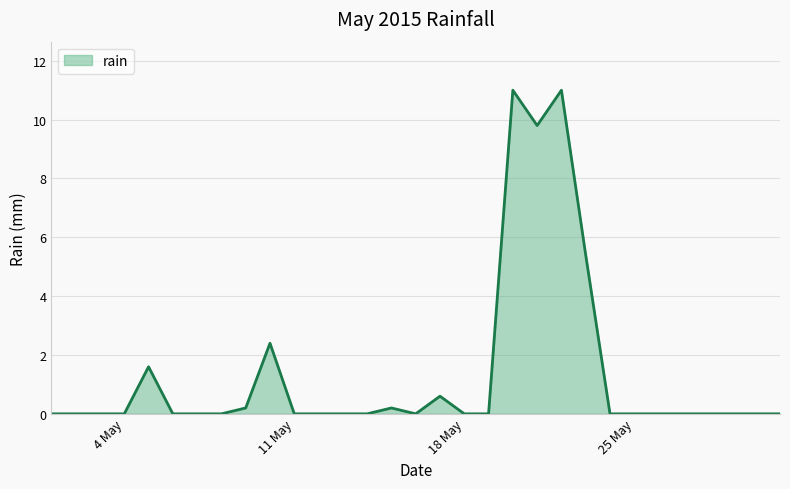

Count the number of categories in the chart.

31